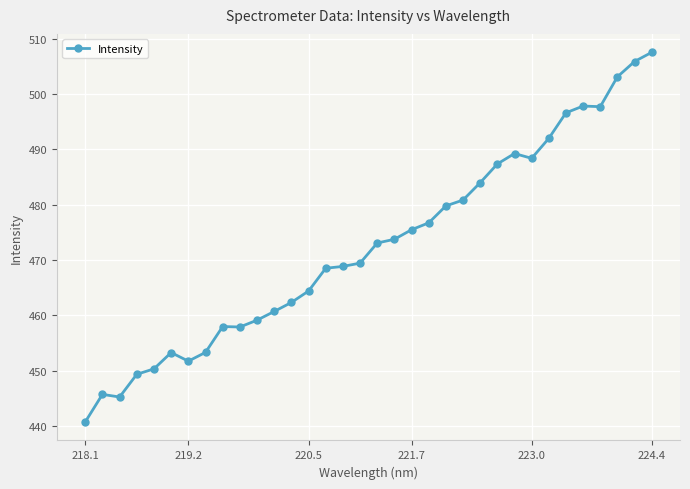

What is the value of the 1st point from the left?

440.8